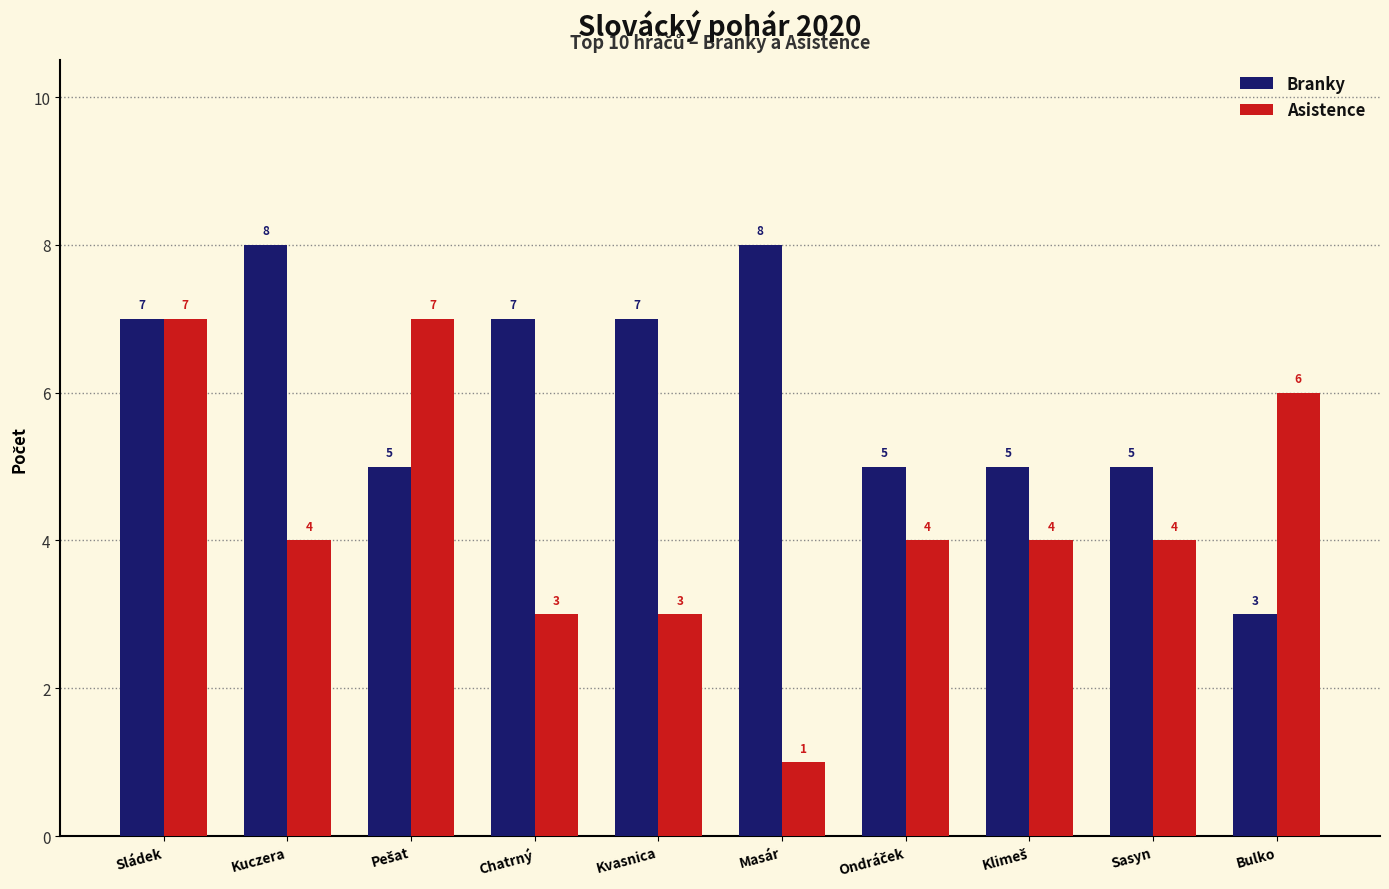

The Branky series shows 3 at Kuczera. True or false?

False